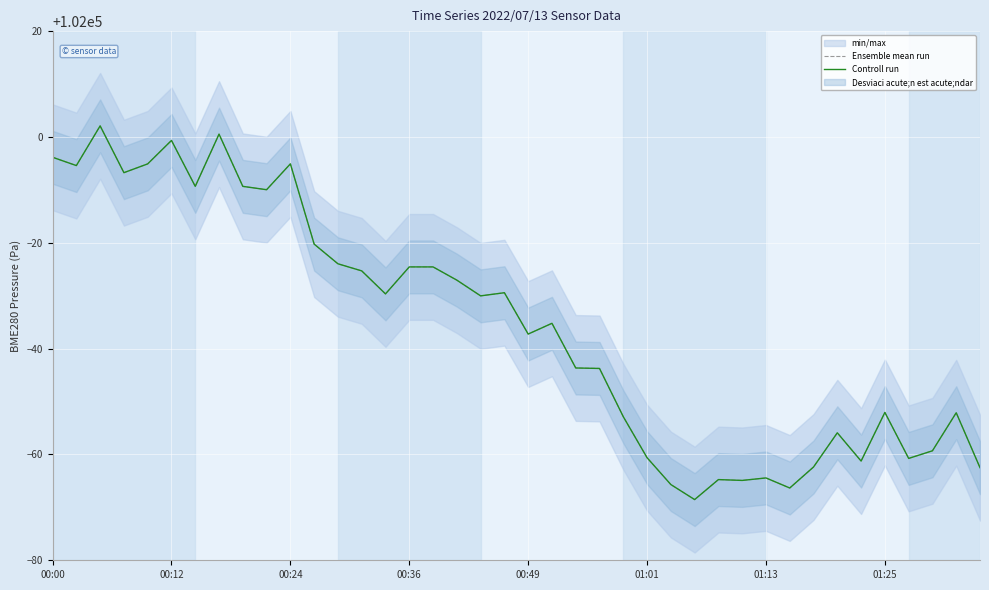

What is the sum of all Controll run values?

4078578.0